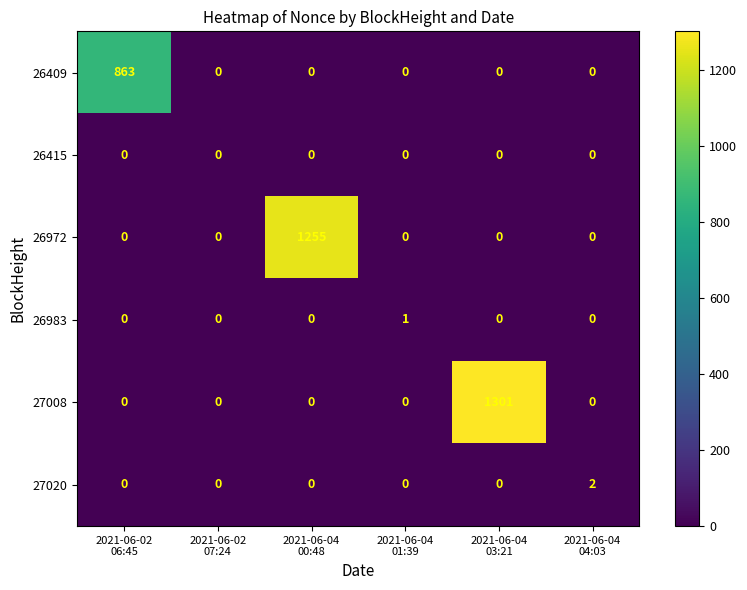

What is the average value of the 26409 series?

144